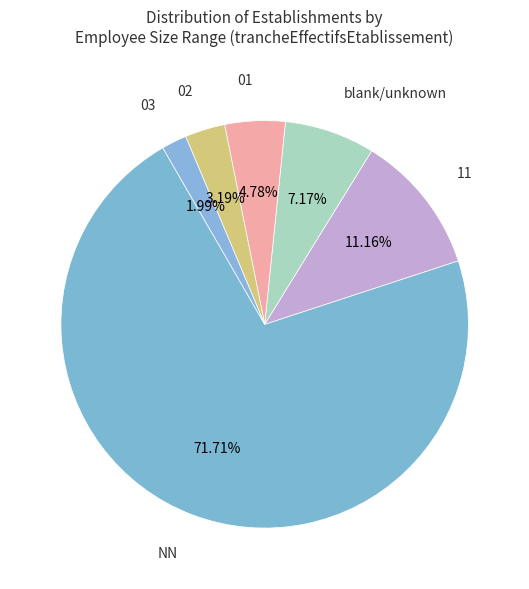

Which category has the smallest portion of the pie?

03